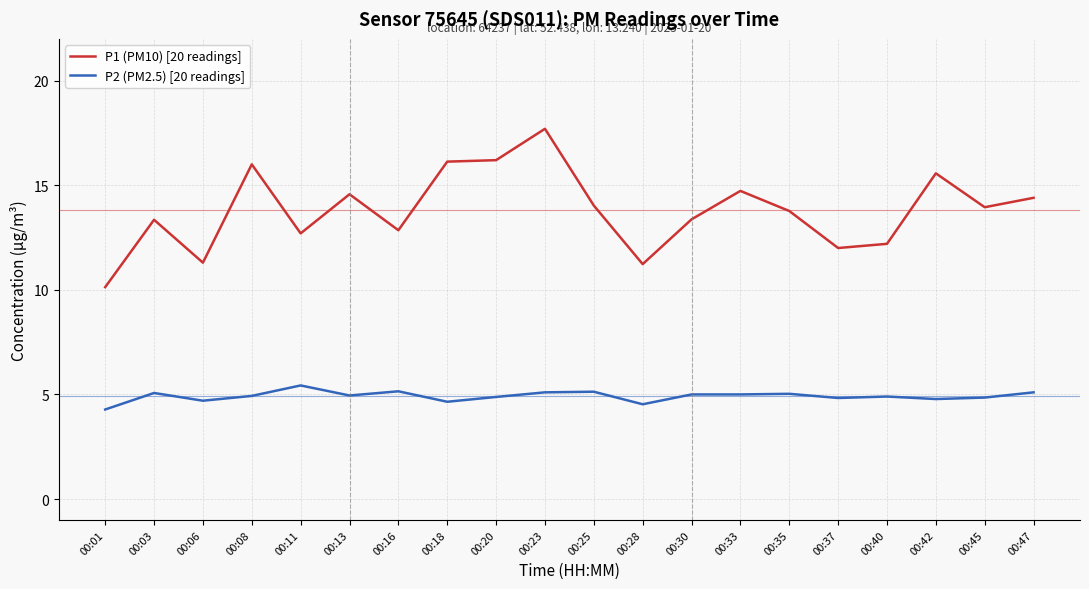

Which series has the largest total across all categories?

P1 (PM10) [20 readings]